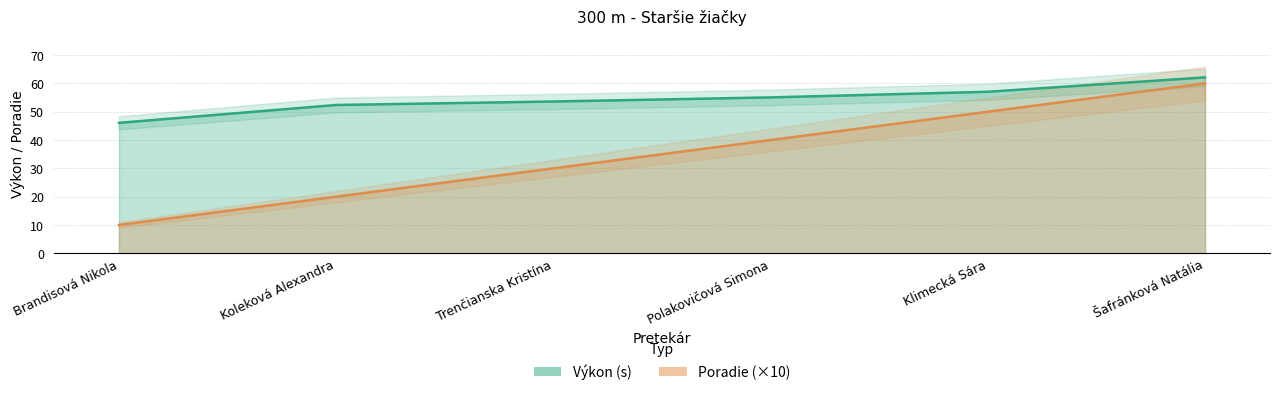

At which category is the sum across all series the highest?

Šafránková Natália